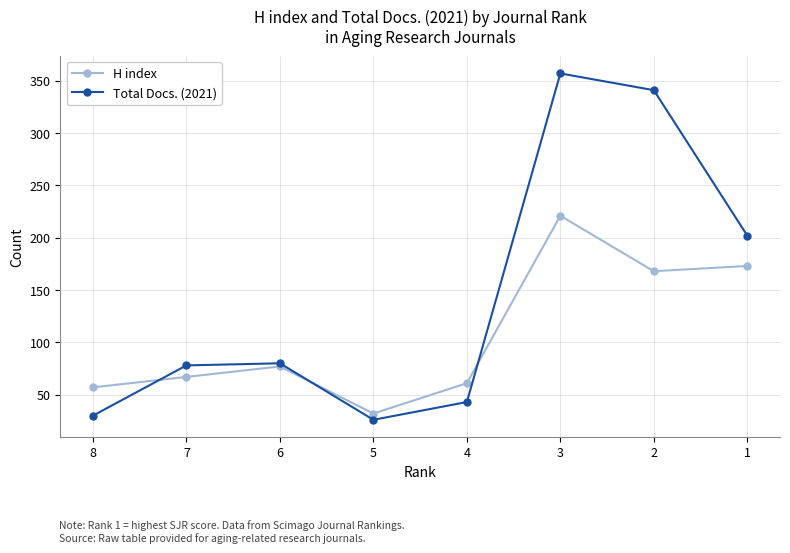

Is the value of H index at 3 greater than the value of Total Docs. (2021) at 7?

Yes